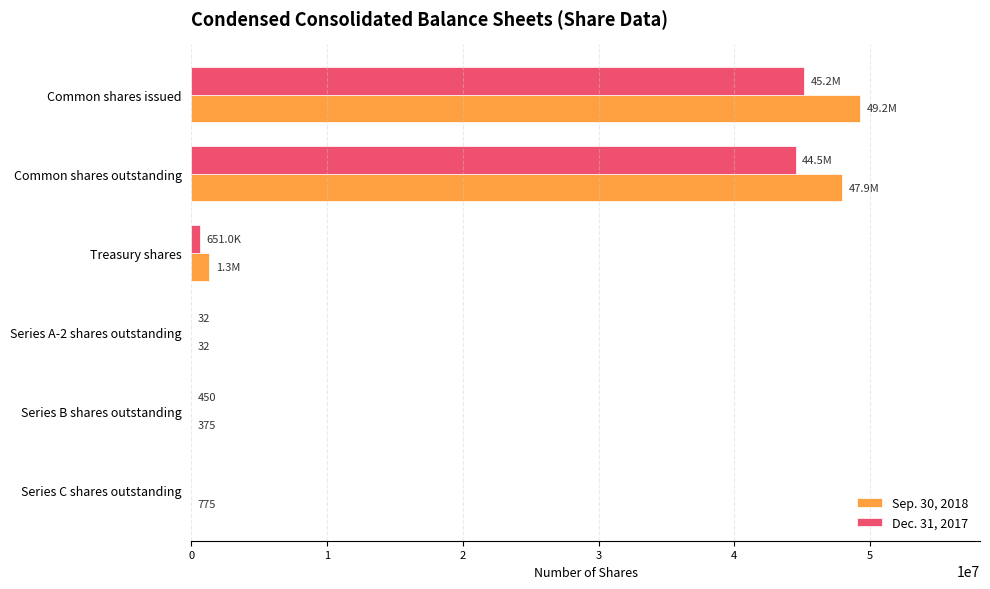

Which category has the highest value in the Sep. 30, 2018 series?

Common shares issued